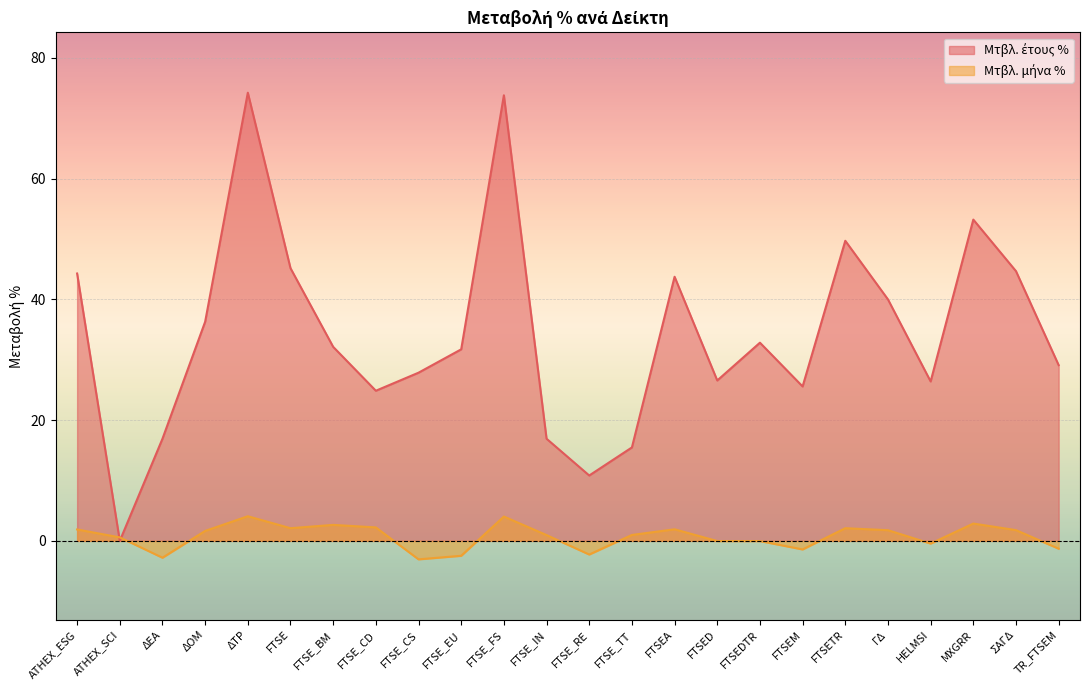

Reading left to right, list all the values displayed in this chart.

Μτβλ. έτους %: ATHEX_ESG=44.3	ATHEX_SCI=0.0	ΔΕΑ=16.9	ΔΟΜ=36.3	ΔΤΡ=74.2	FTSE=45.2	FTSE_BM=32.1	FTSE_CD=24.9	FTSE_CS=27.9	FTSE_EU=31.7	FTSE_FS=73.8	FTSE_IN=16.9	FTSE_RE=10.8	FTSE_TT=15.5	FTSEA=43.8	FTSED=26.6	FTSEDTR=32.8	FTSEM=25.6	FTSETR=49.7	ΓΔ=40.0	HELMSI=26.4	MXGRR=53.2	ΣΑΓΔ=44.7	TR_FTSEM=29.1
Μτβλ. μήνα %: ATHEX_ESG=1.9	ATHEX_SCI=0.6	ΔΕΑ=-2.8	ΔΟΜ=1.6	ΔΤΡ=4.1	FTSE=2.1	FTSE_BM=2.6	FTSE_CD=2.2	FTSE_CS=-3.1	FTSE_EU=-2.5	FTSE_FS=4.0	FTSE_IN=1.0	FTSE_RE=-2.3	FTSE_TT=1.0	FTSEA=1.9	FTSED=-0.0	FTSEDTR=-0.0	FTSEM=-1.4	FTSETR=2.1	ΓΔ=1.8	HELMSI=-0.5	MXGRR=2.9	ΣΑΓΔ=1.8	TR_FTSEM=-1.3